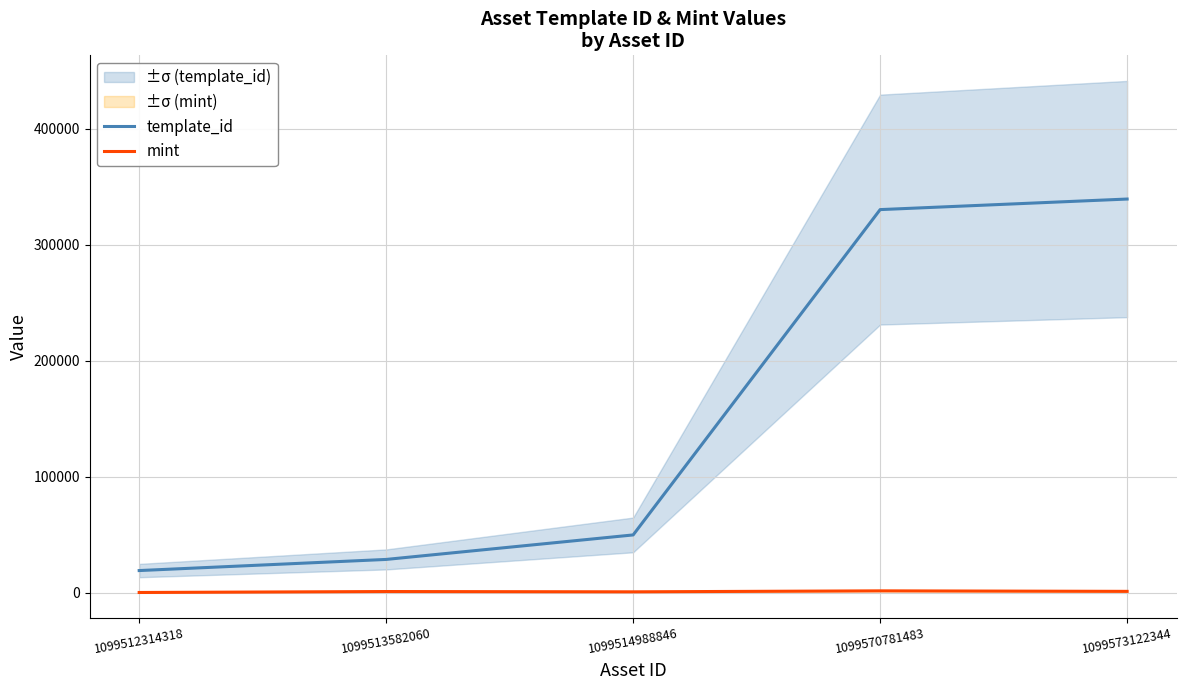

Reading right to left, list all the values displayed in this chart.

template_id: 1099573122344=339228	1099570781483=330131	1099514988846=49849	1099513582060=28744	1099512314318=19155
mint: 1099573122344=1233	1099570781483=1669	1099514988846=834	1099513582060=1091	1099512314318=265